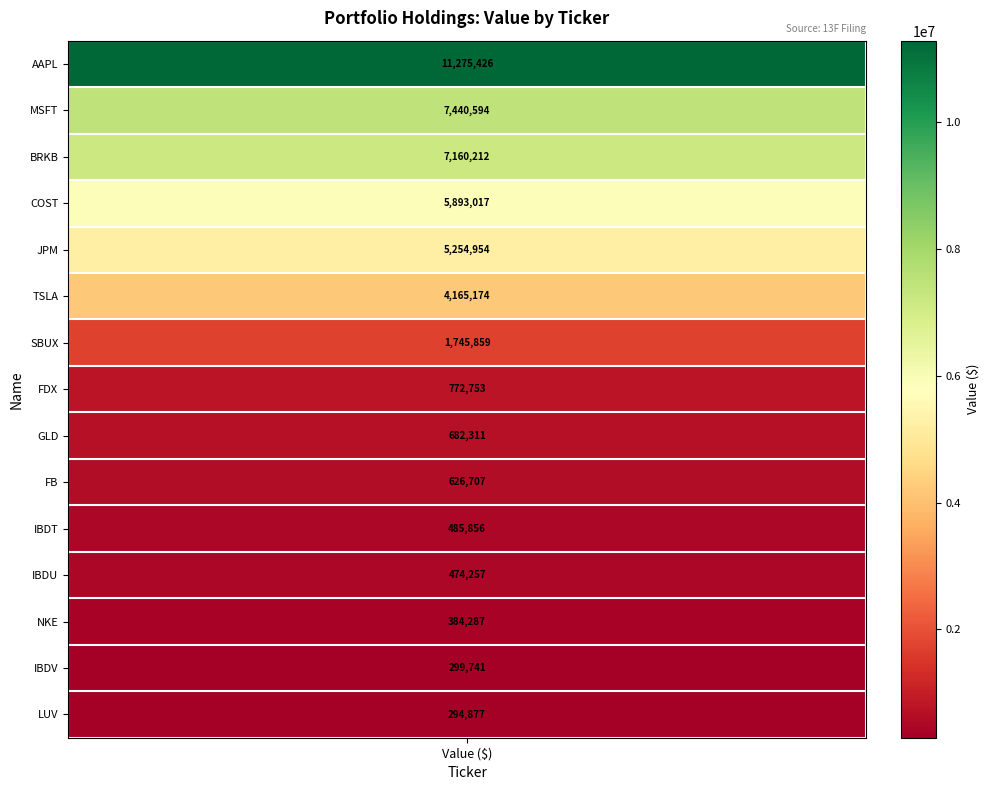

List the series in order of their peak value, lowest first.

LUV, IBDV, NKE, IBDU, IBDT, FB, GLD, FDX, SBUX, TSLA, JPM, COST, BRKB, MSFT, AAPL